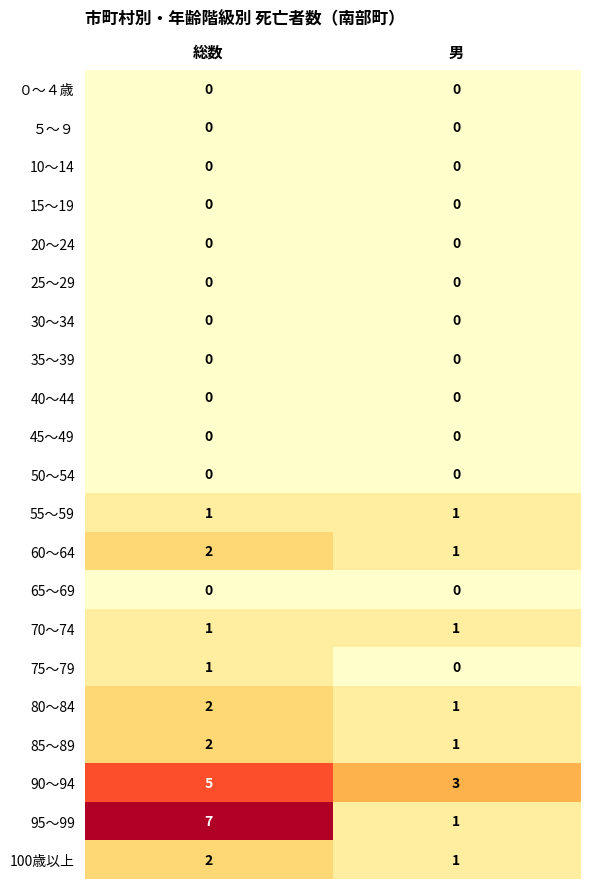

What is the total value across all series at 総数?

23